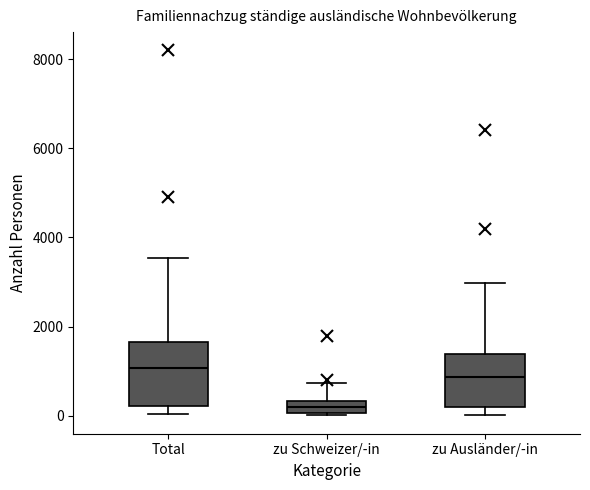

Which box has the lowest median line?

zu Schweizer/-in